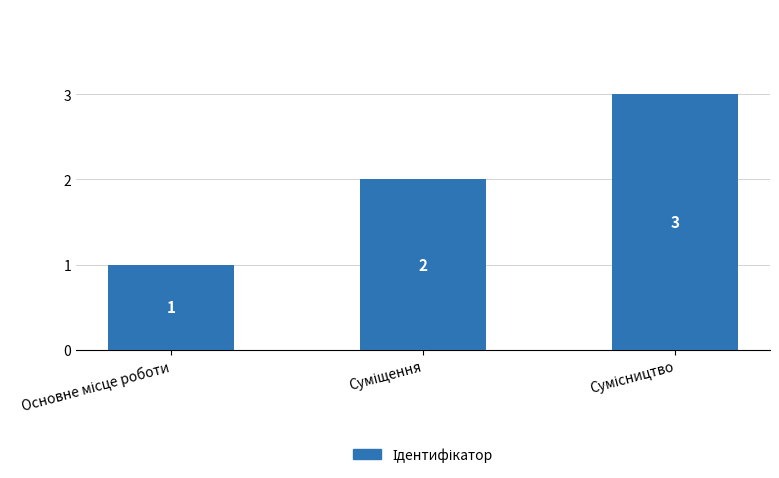

Count the values in the range 1 to 3.

3